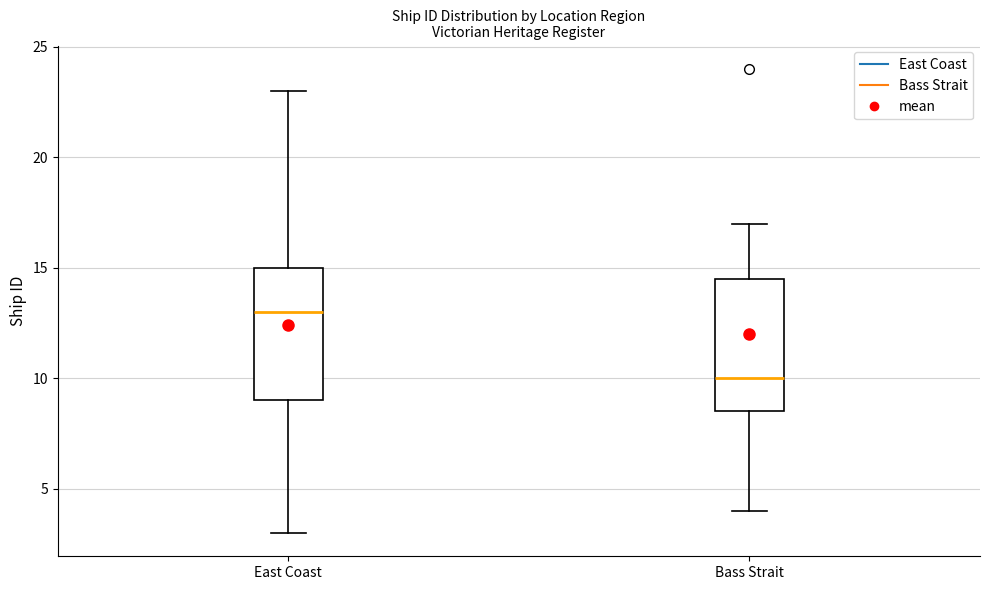

Which box's median line is the highest?

East Coast